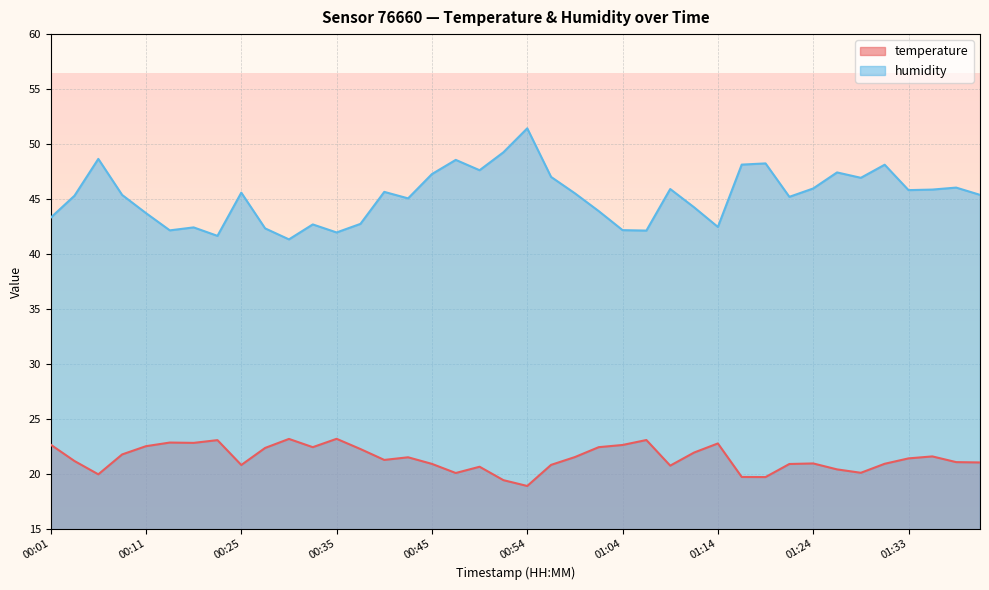

What are all the series names shown in the legend?

temperature, humidity